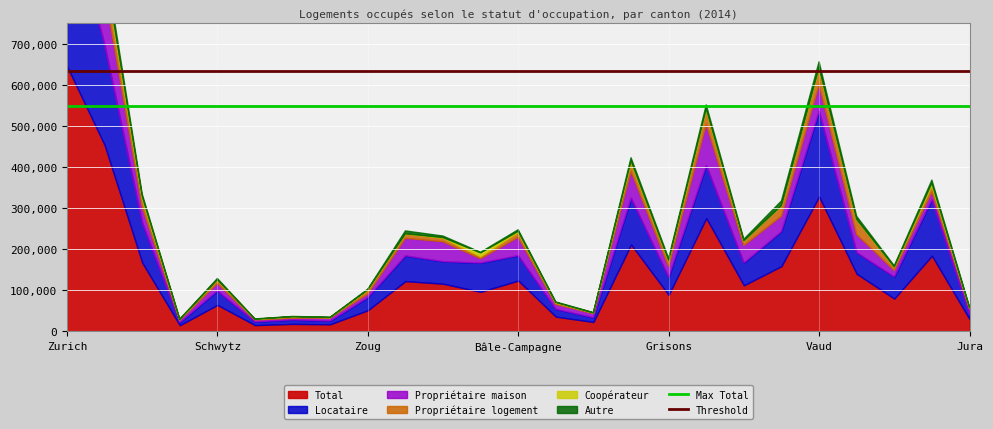

Is the value of Max Total at Zurich greater than the value of Threshold at Zurich?

No